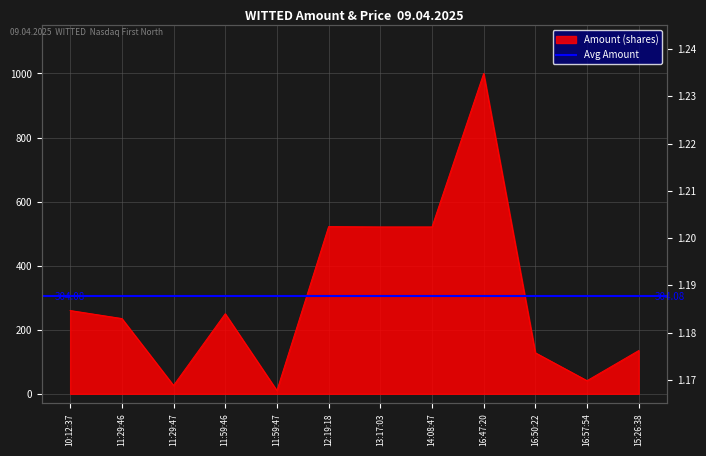

Which label corresponds to the largest value in the chart?

16:47:20